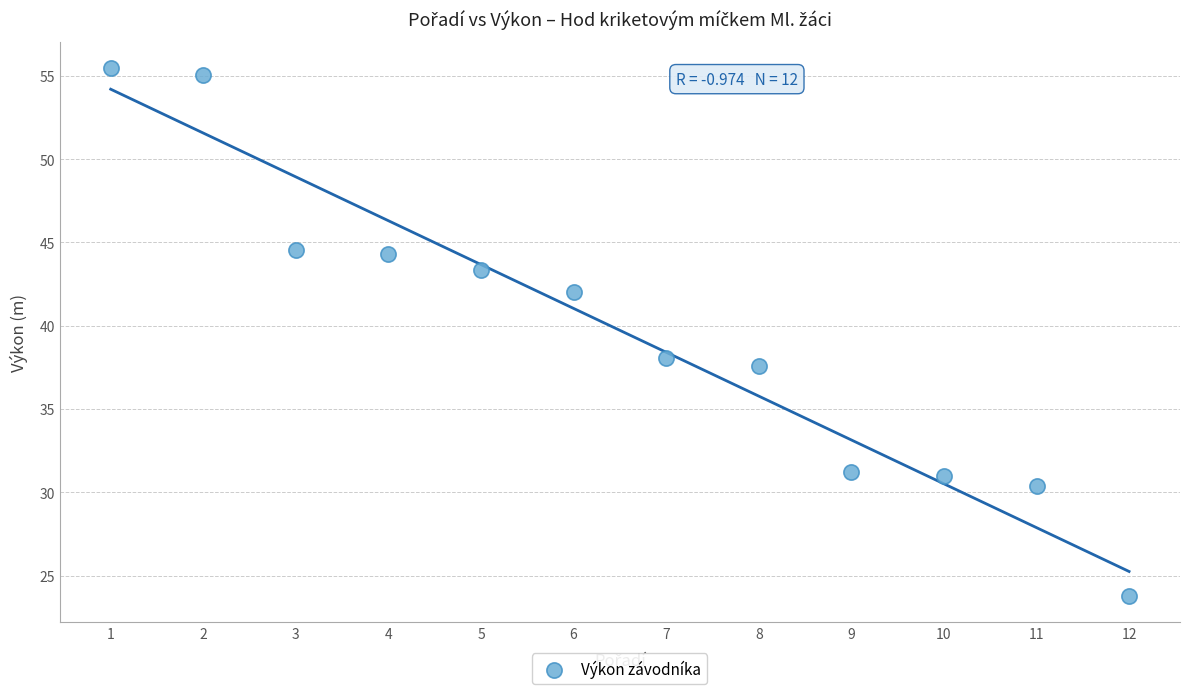

What is the range of Y values (max minus min)?

31.7